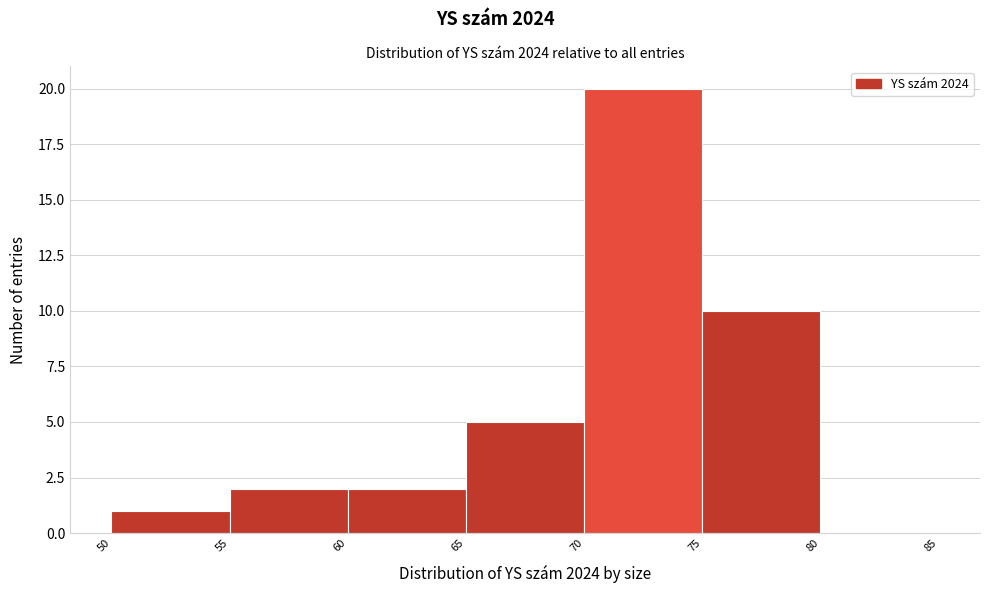

Reading left to right, list every bar in this chart as the range it spans on the x-axis followed by its height. The values are not printed on the chart, so give them approximately, as read against the axis.

50 to 55: 1
55 to 60: 2
60 to 65: 2
65 to 70: 5
70 to 75: 20
75 to 80: 10
80 to 85: 0